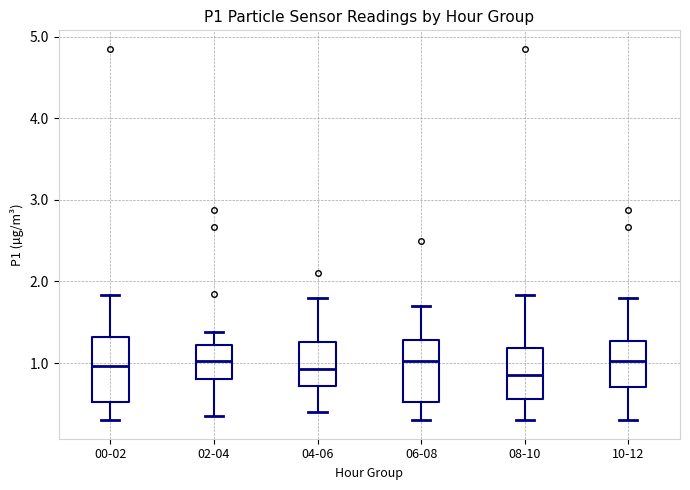

Reading left to right, read every box against the y-axis: the position of its median line, the range the box covers, and the ends of its whiskers. The values are not printed on the chart, so give them approximately, as read against the axis.

00-02: median 1.0, box 0.5 to 1.3, whiskers 0.3 to 1.8
02-04: median 1.0, box 0.8 to 1.2, whiskers 0.4 to 1.4
04-06: median 0.9, box 0.7 to 1.3, whiskers 0.4 to 1.8
06-08: median 1.0, box 0.5 to 1.3, whiskers 0.3 to 1.7
08-10: median 0.9, box 0.6 to 1.2, whiskers 0.3 to 1.8
10-12: median 1.0, box 0.7 to 1.3, whiskers 0.3 to 1.8